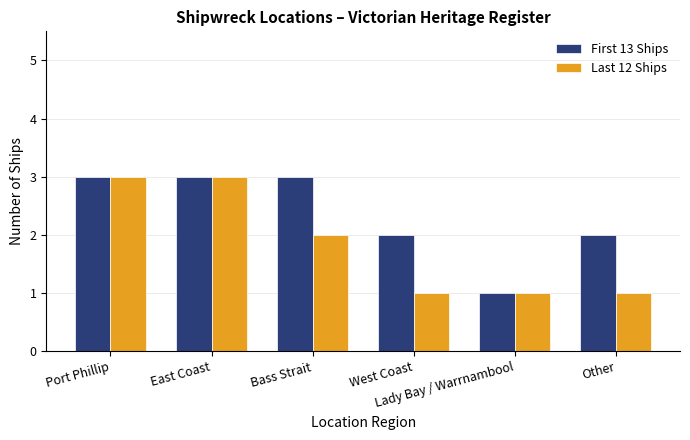

List the series in order of their overall mean, highest first.

First 13 Ships, Last 12 Ships